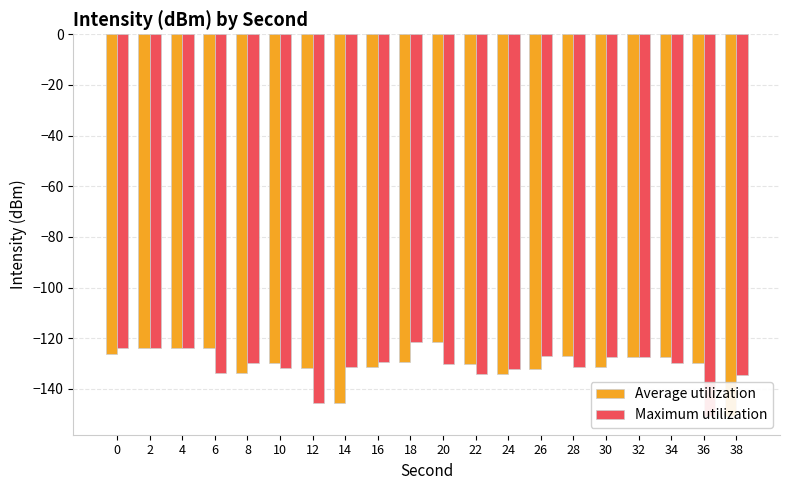

Reading left to right, what are all the values shown in this chart?

Average utilization: -126.2	-123.8	-123.9	-123.7	-133.9	-130.0	-131.8	-145.6	-131.5	-129.6	-121.4	-130.0	-134.1	-132.2	-127.0	-131.3	-127.5	-127.3	-129.8	-150.6
Maximum utilization: -123.8	-123.9	-123.7	-133.9	-130.0	-131.8	-145.6	-131.5	-129.6	-121.4	-130.0	-134.1	-132.2	-127.0	-131.3	-127.5	-127.3	-129.8	-150.6	-134.5